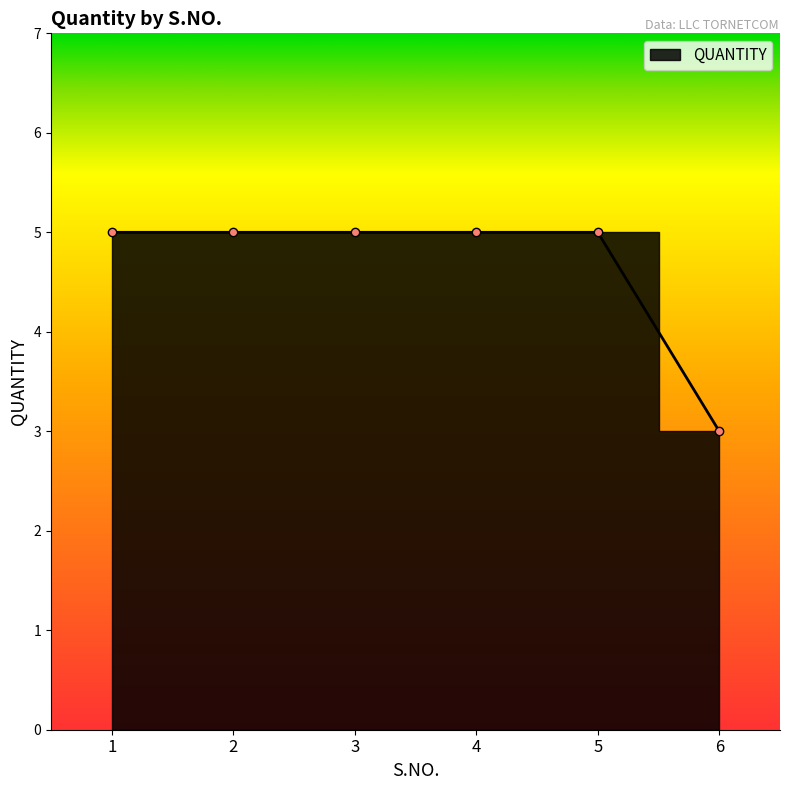

Reading left to right, what are all the values shown in this chart?

1=5	2=5	3=5	4=5	5=5	6=3